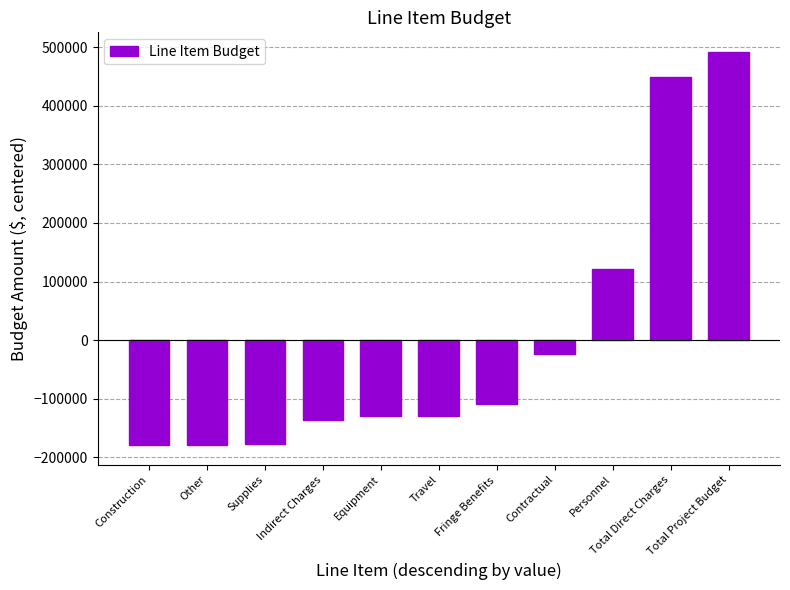

What is the difference between the second highest and minimum values?

628774.0